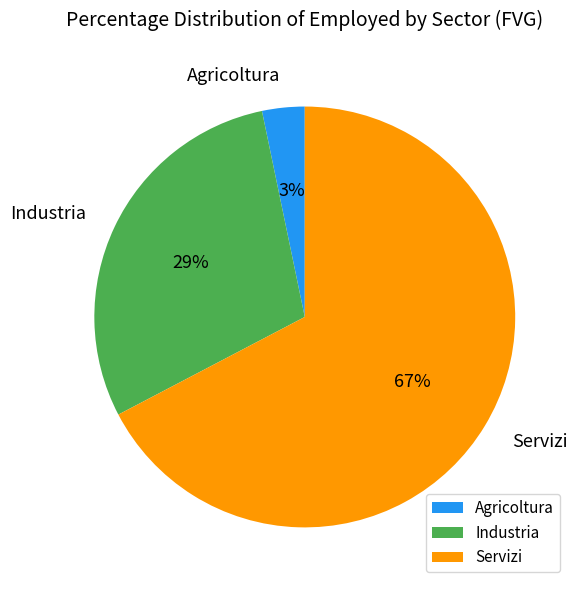

Rank the categories by value from highest to lowest.

Servizi, Industria, Agricoltura